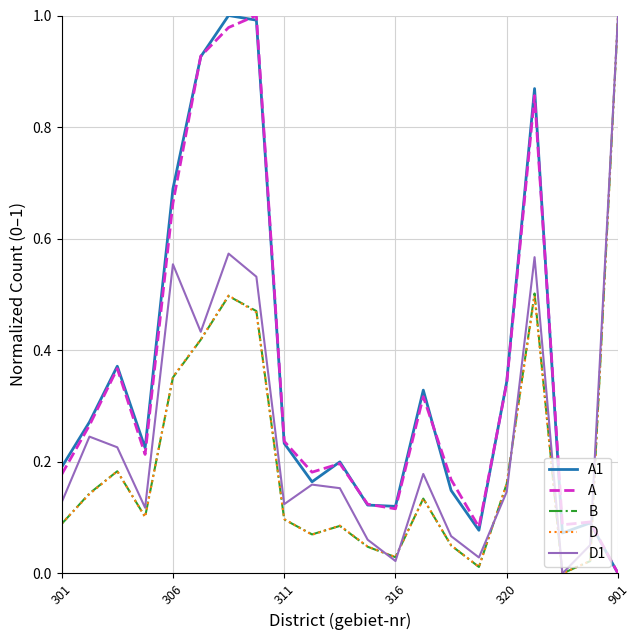

How many intersections are there between A and D?

1